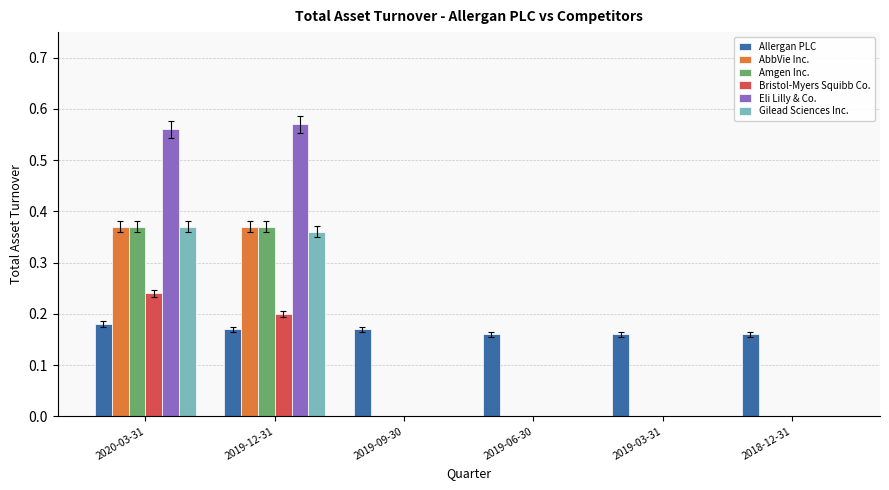

Is the value of AbbVie Inc. at 2019-06-30 greater than the value of Amgen Inc. at 2020-03-31?

No